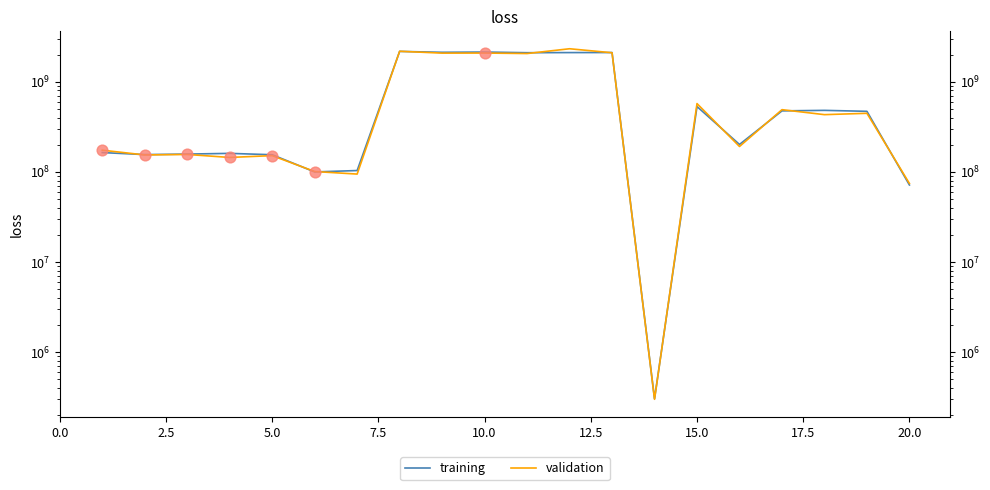

Which series has the largest total across all categories?

validation